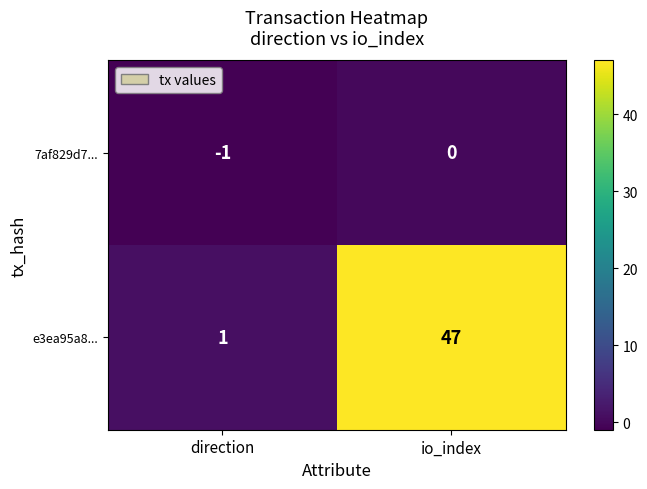

What is the spread (max minus min) of values at direction?

2